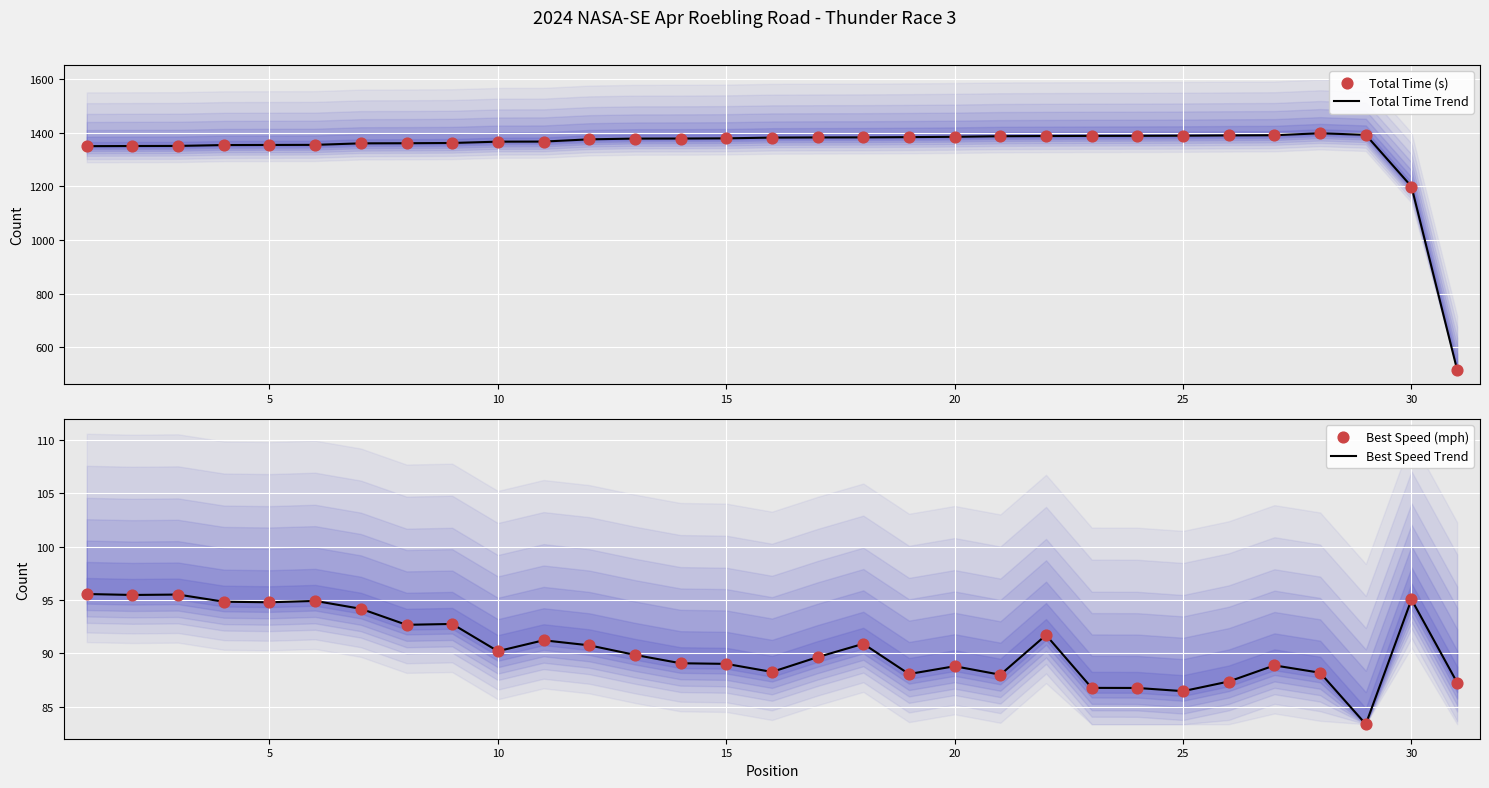

Which series contains the highest Y value?

Total Time Trend